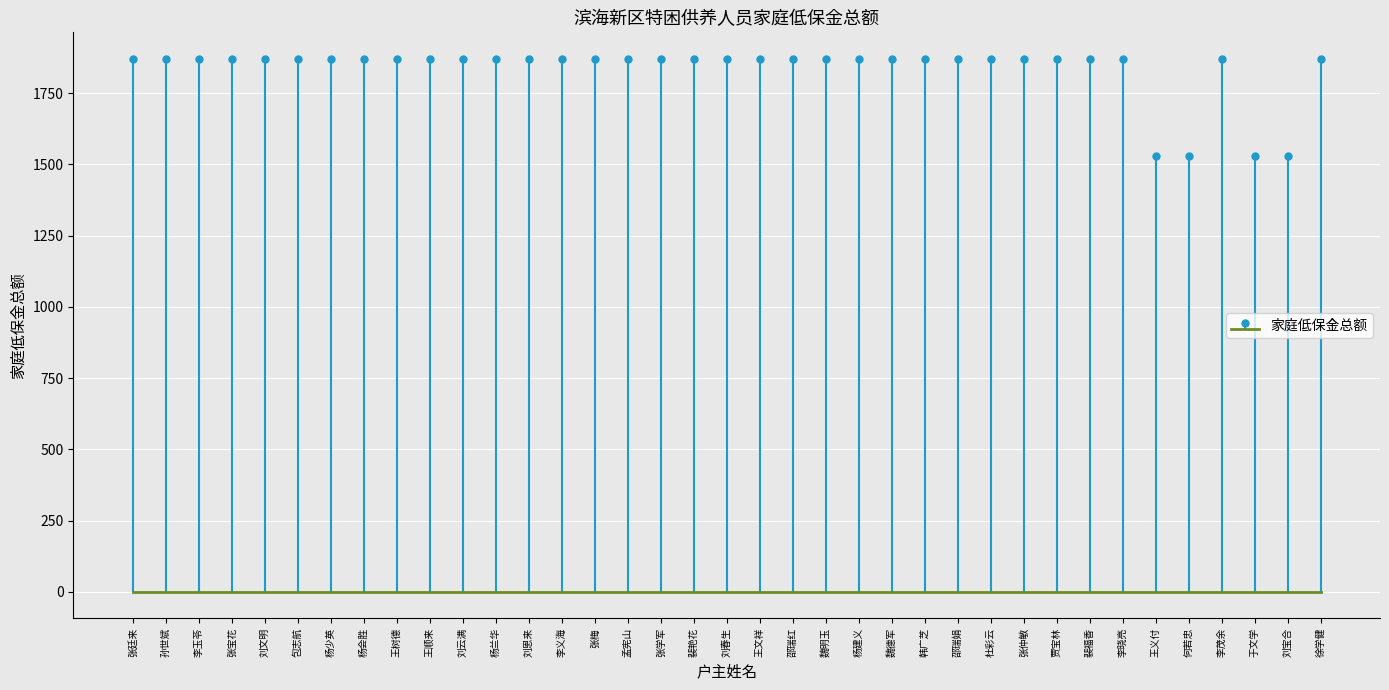

True or false: the data shows 542 at 于文学.

False